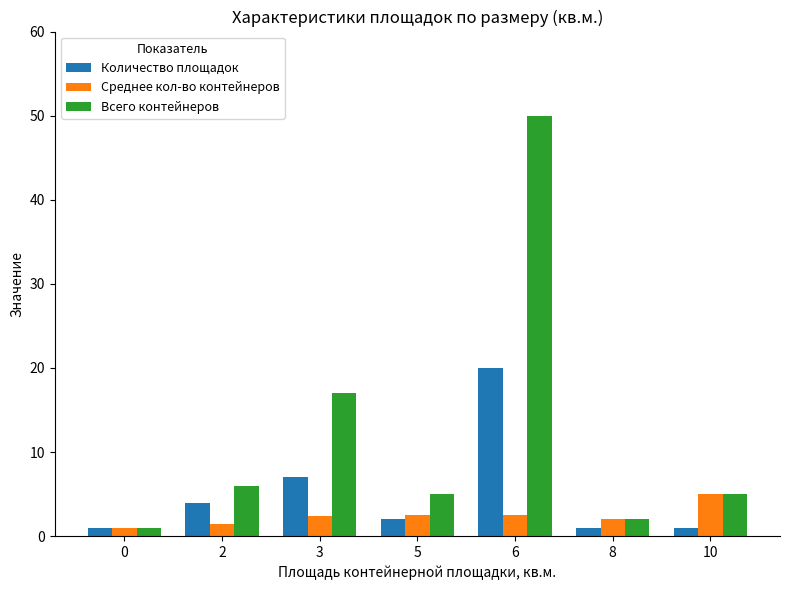

True or false: Всего контейнеров has a value of 8.5 at 10.

False